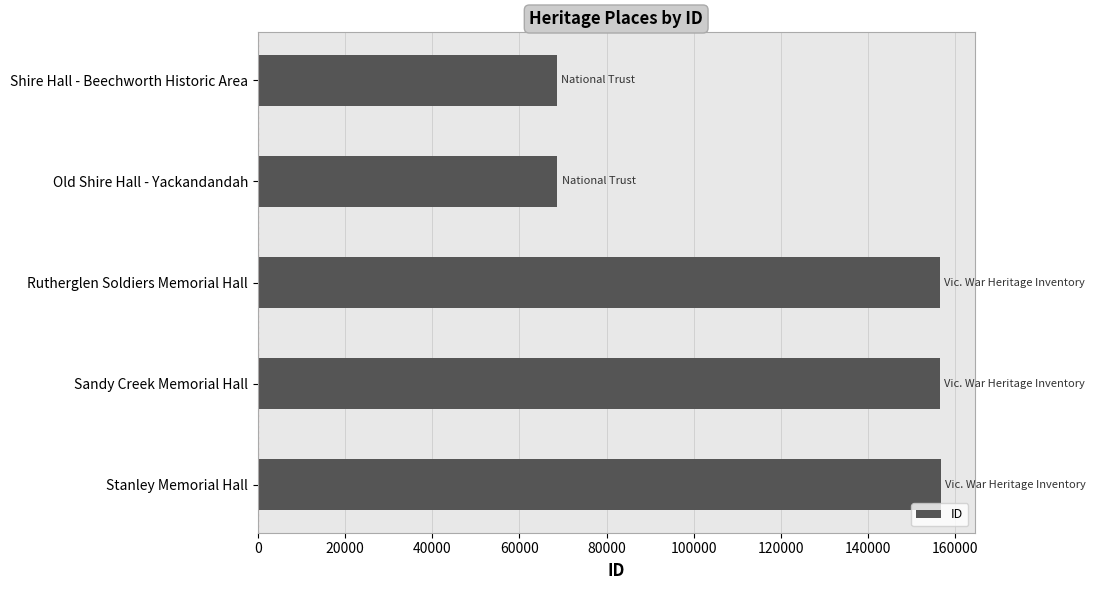

Does the chart contain any negative values?

No